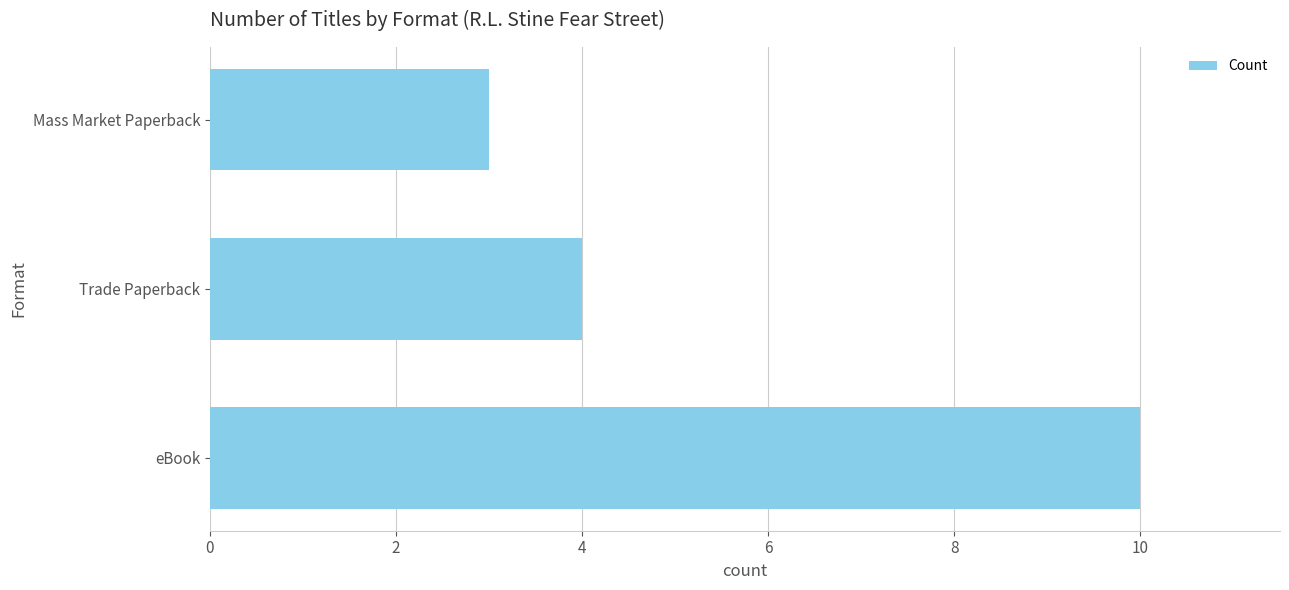

How many categories are shown in the chart?

3